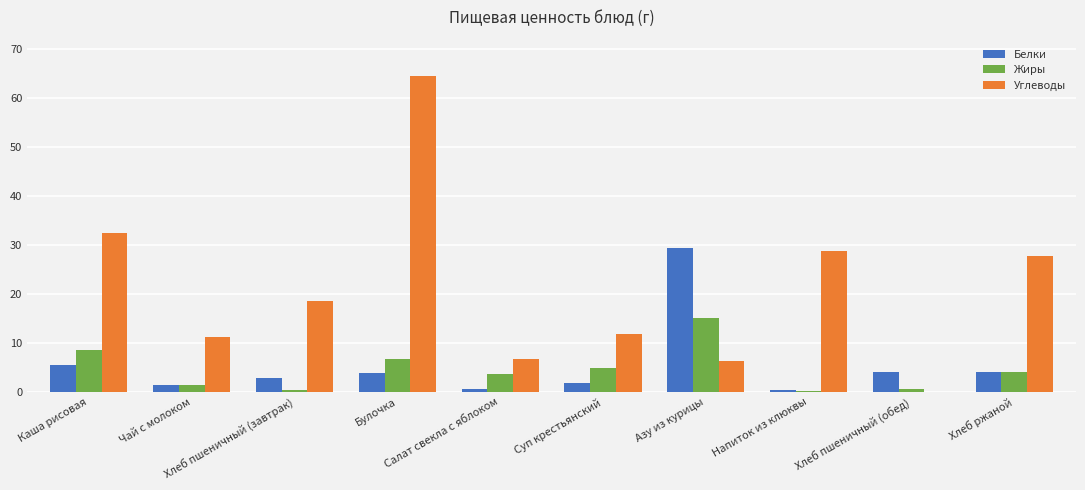

What is the average value of the Углеводы series?

20.8